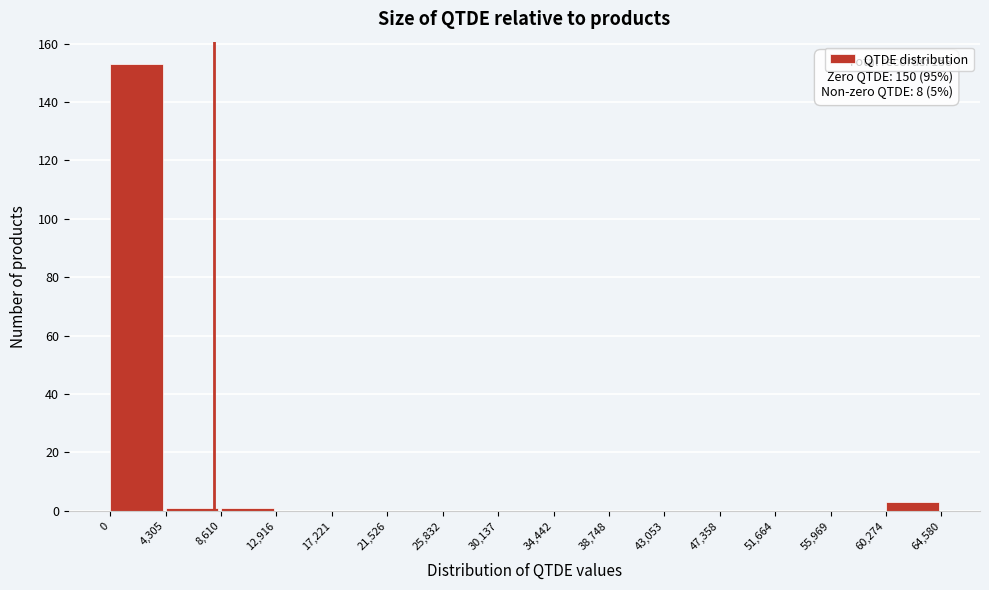

Over which range of the x-axis is the bar tallest?

0 to 4,305